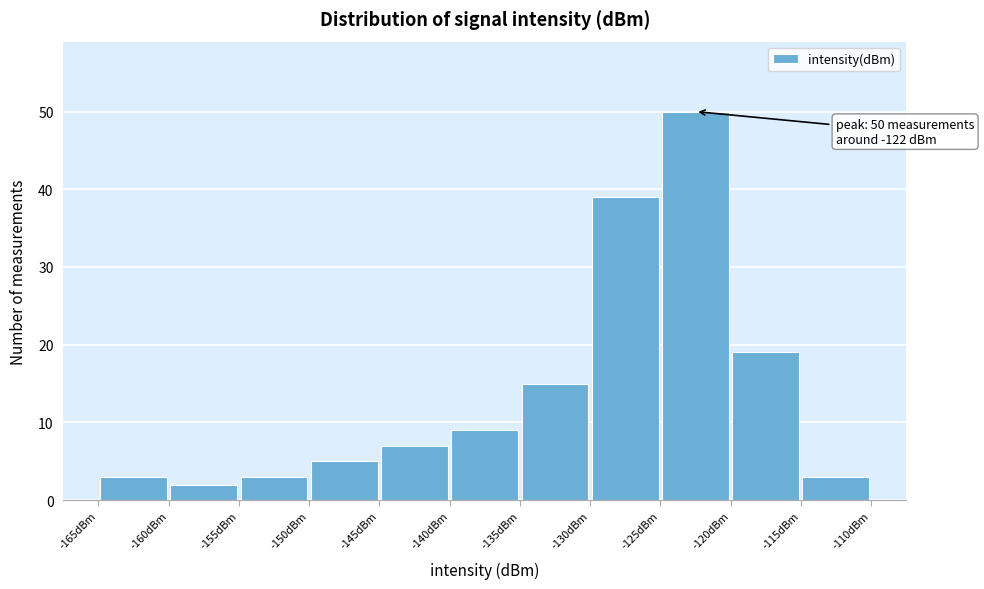

Over which range of the x-axis is the bar tallest?

-125 to -120